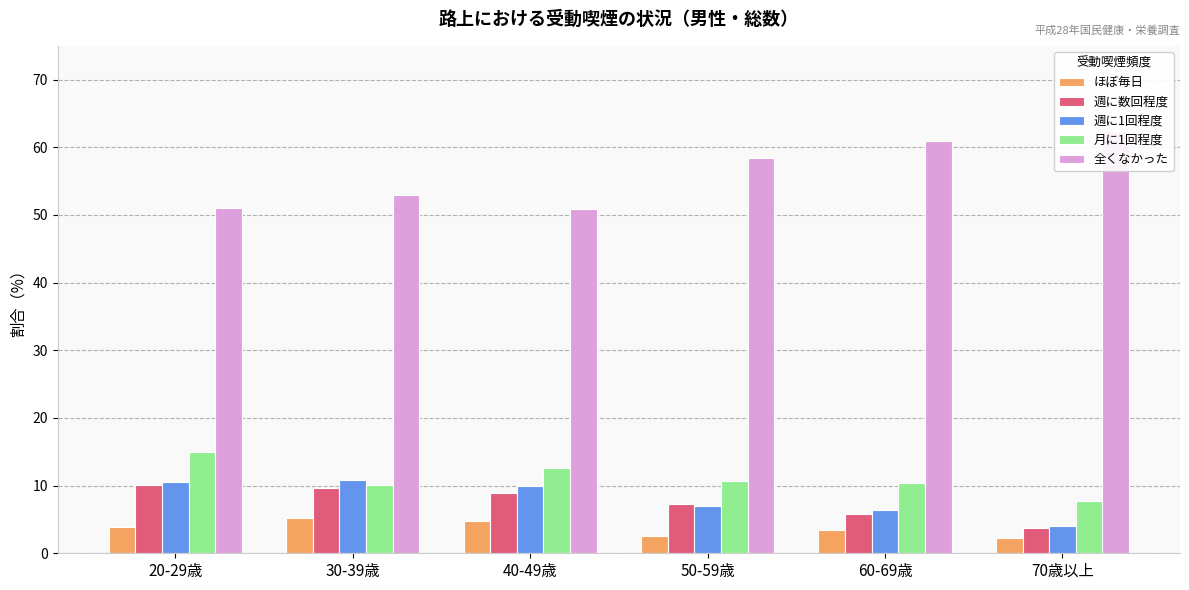

Which series has the largest total across all categories?

全くなかった